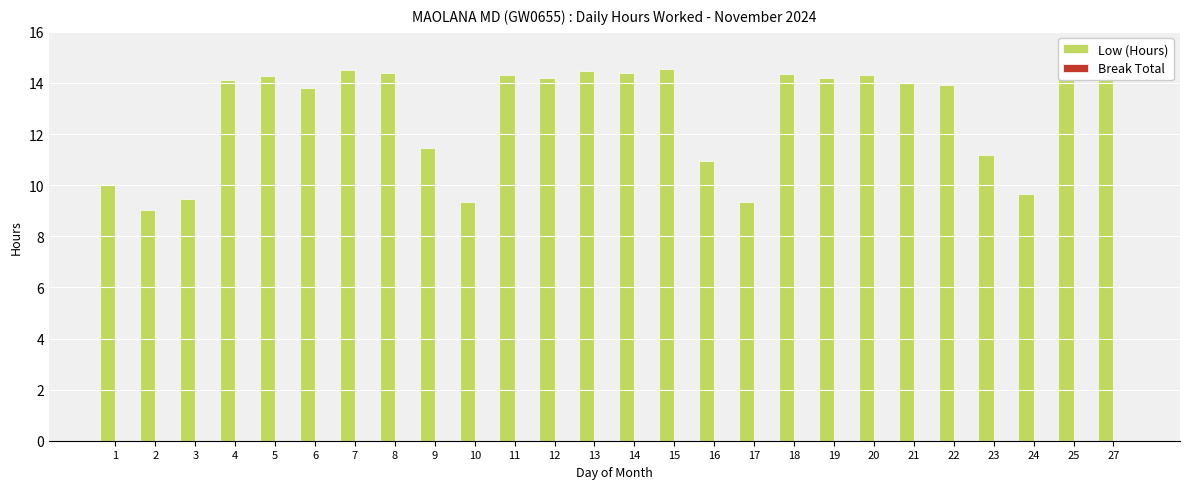

How many bars are there in total?

26